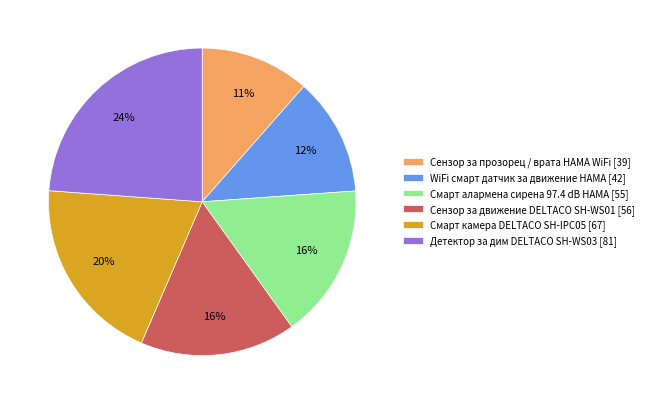

Do Смарт алармена сирена 97.4 dB HAMA [55] and Сензор за прозорец / врата HAMA WiFi [39] together represent more than half of the pie?

No